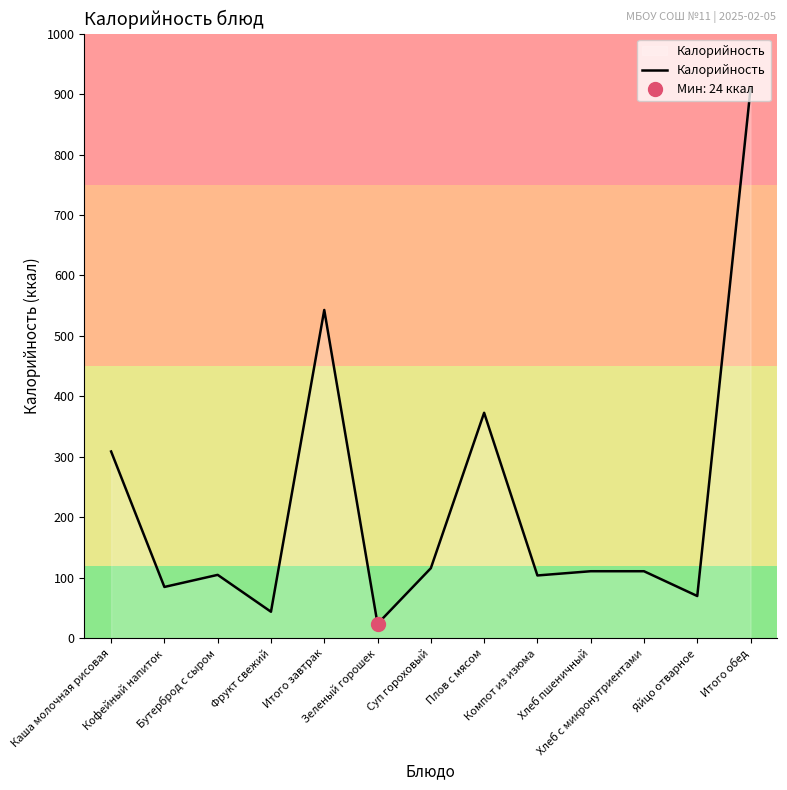

Count the number of categories in the chart.

13